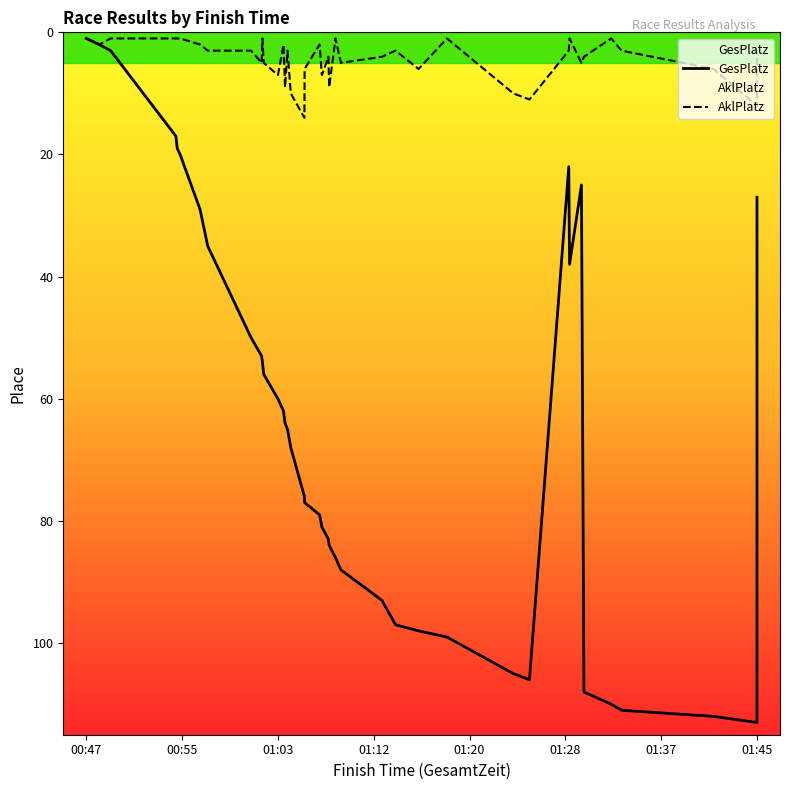

Does the chart have visible grid lines?

No